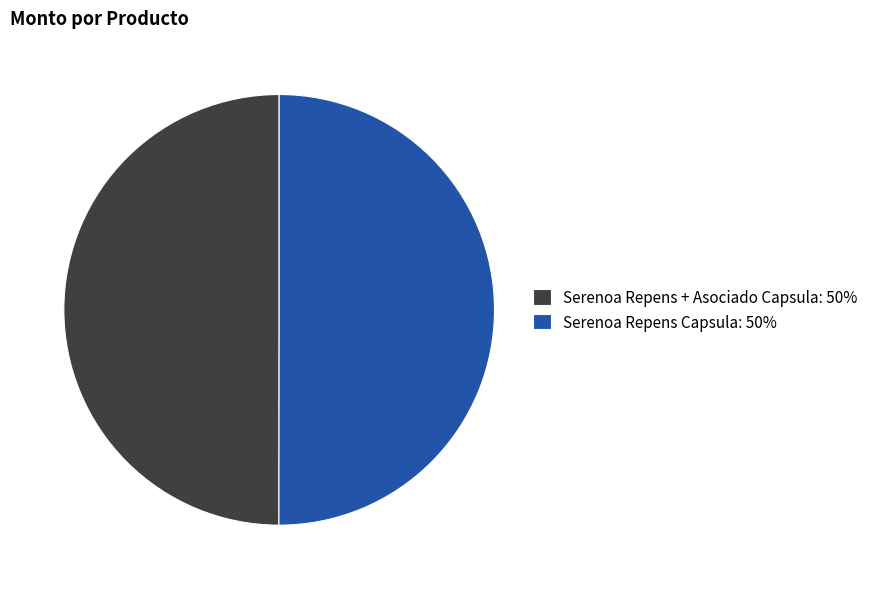

What is the ratio of the value at Serenoa Repens Capsula: 50% to the value at Serenoa Repens + Asociado Capsula: 50%?

1.0